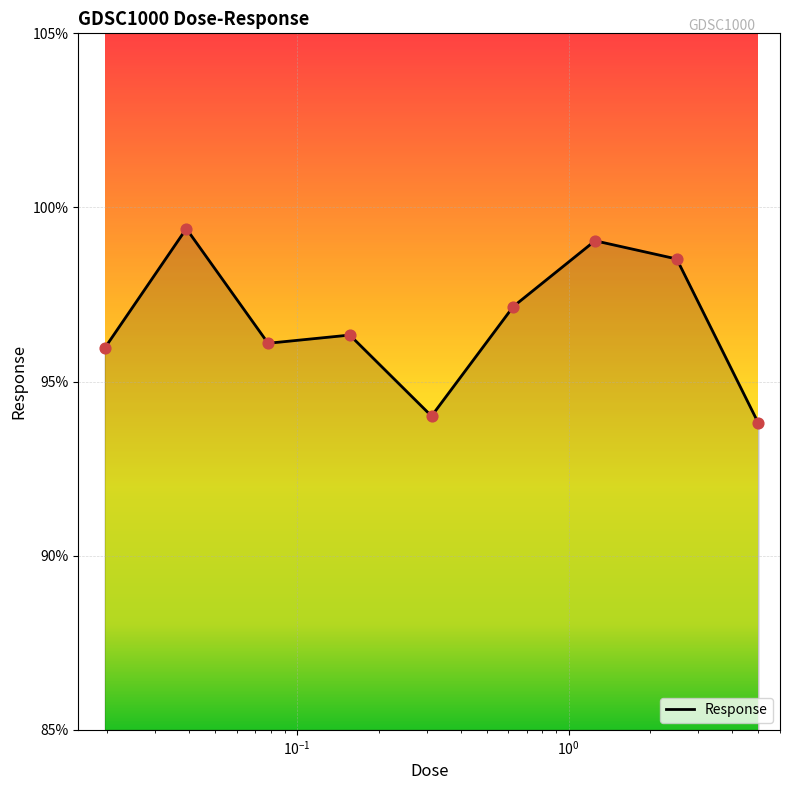

What is the smallest value displayed?

93.8